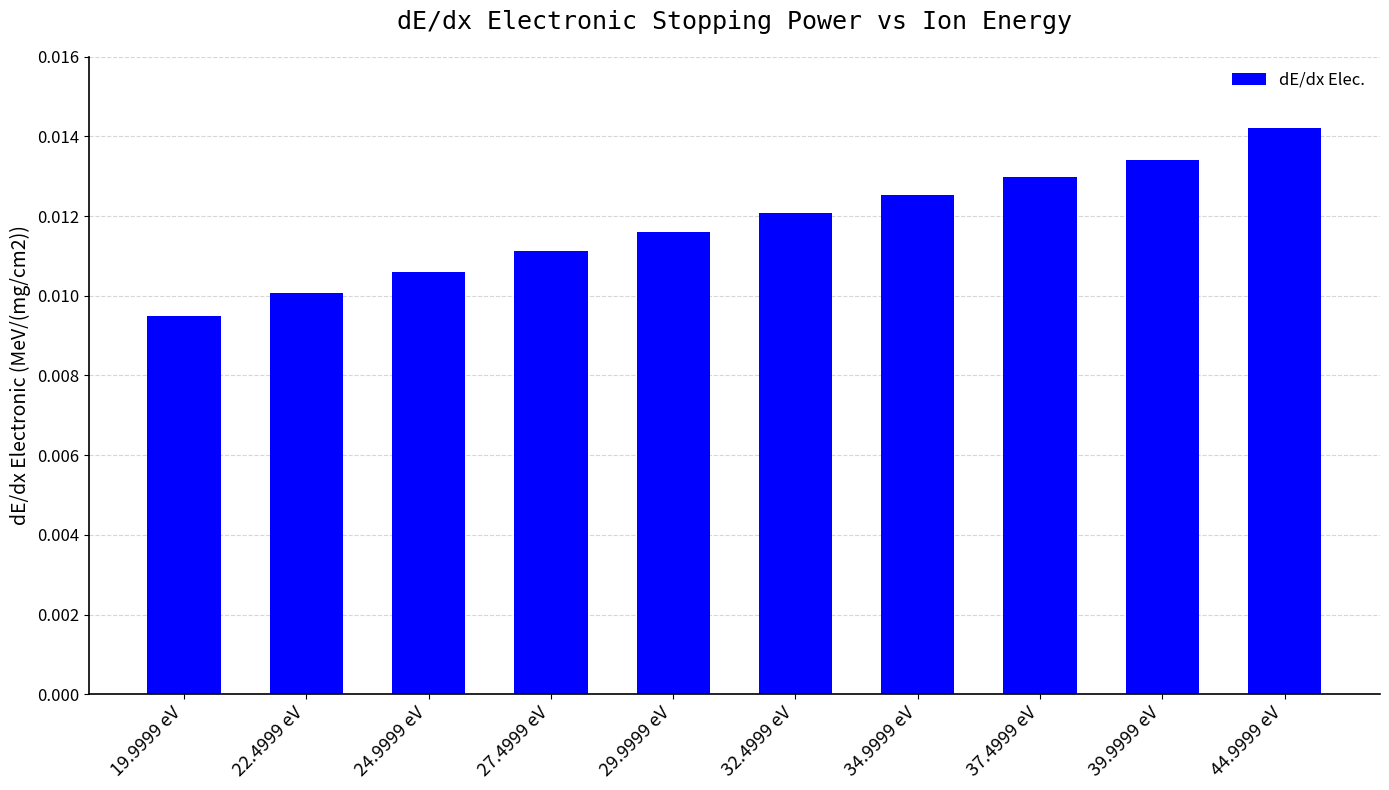

Which category has the highest value across all series?

44.9999 eV